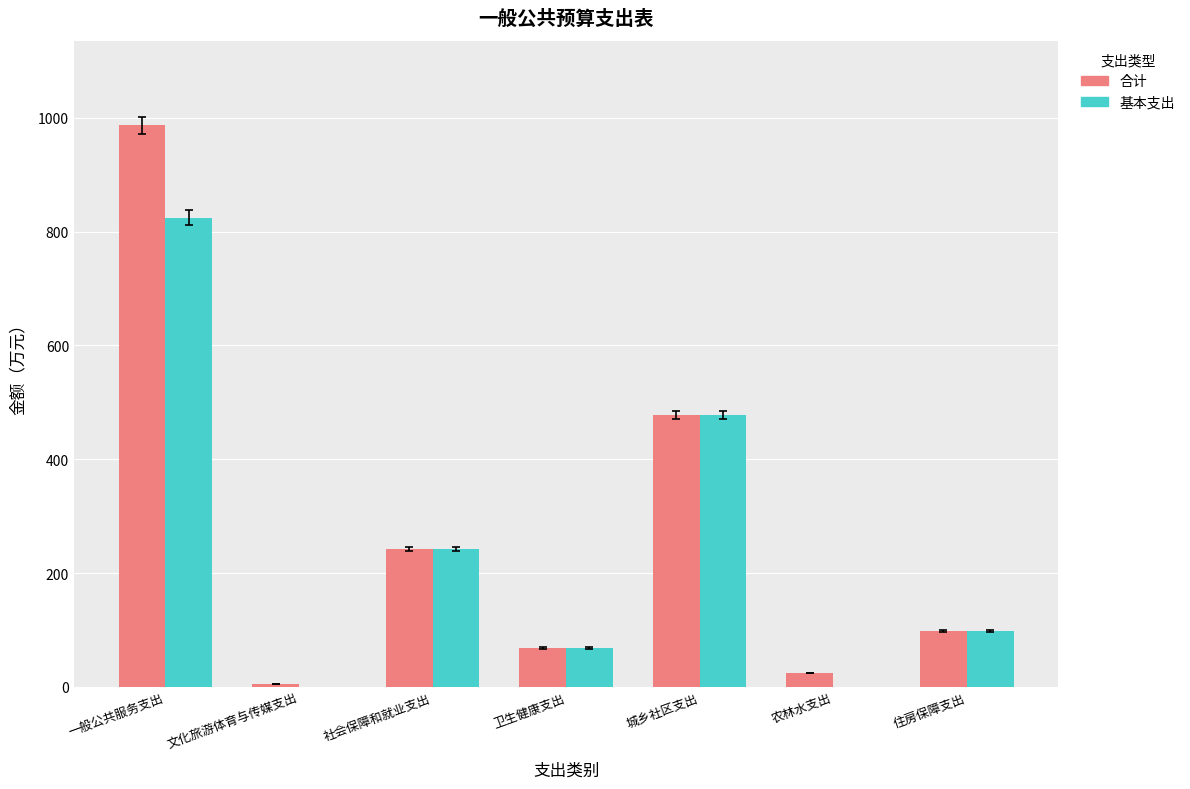

Which category has the highest value in the 合计 series?

一般公共服务支出